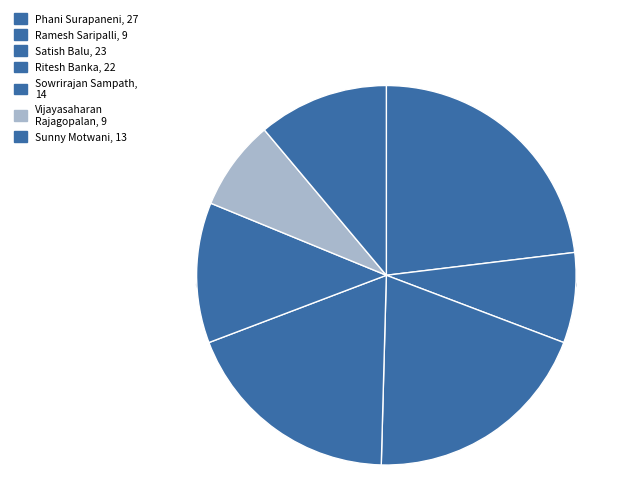

How many segments does this pie chart have?

7